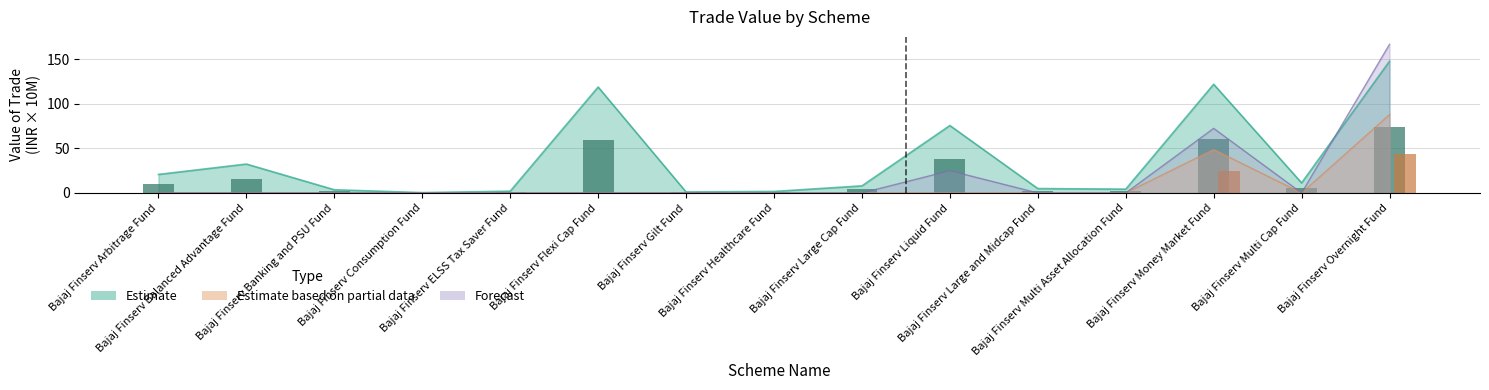

Is the value of Estimate based on partial data at Bajaj Finserv Healthcare Fund greater than the value of Forecast at Bajaj Finserv Liquid Fund?

No